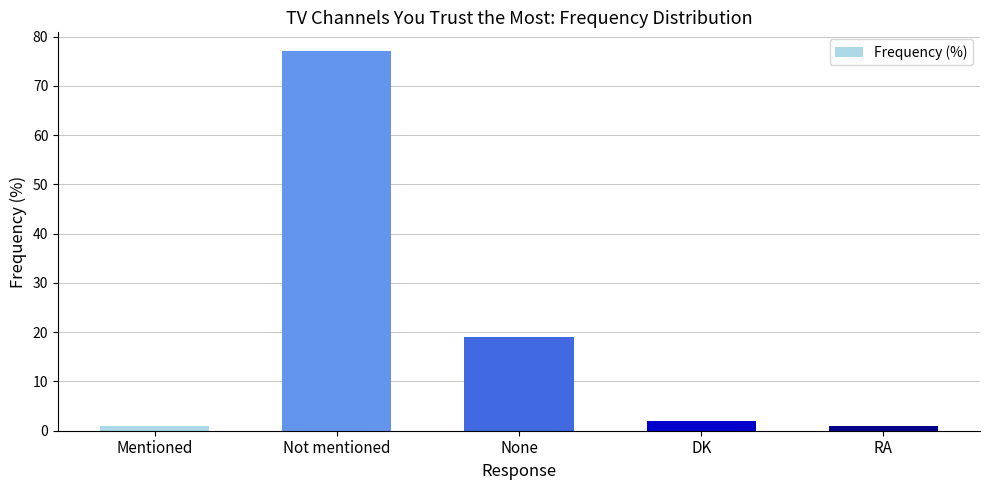

Reading right to left, what are all the values shown in this chart?

1	2	19	77	1